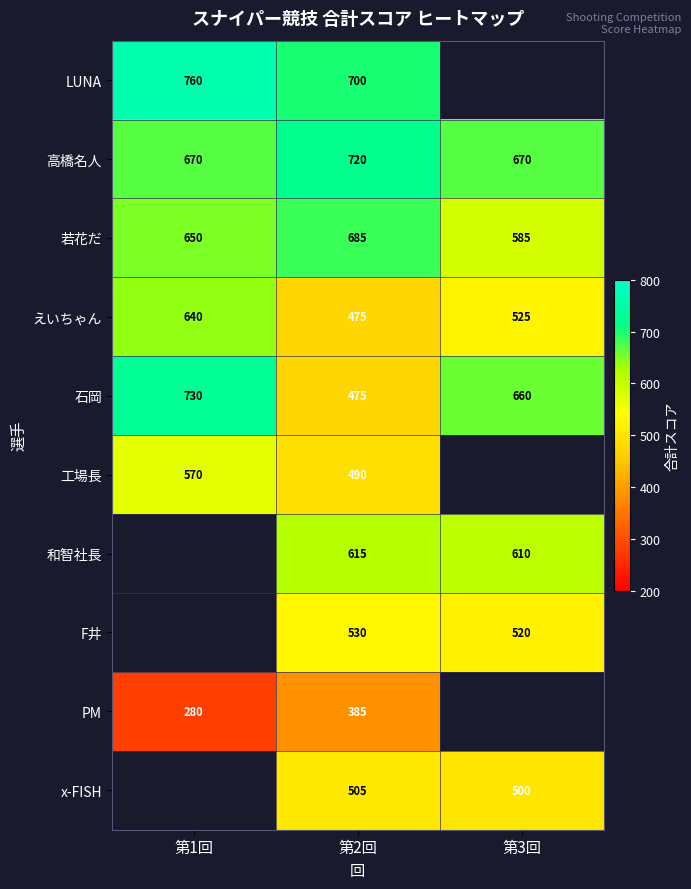

What is the difference between the highest and lowest values at 第2回?

335